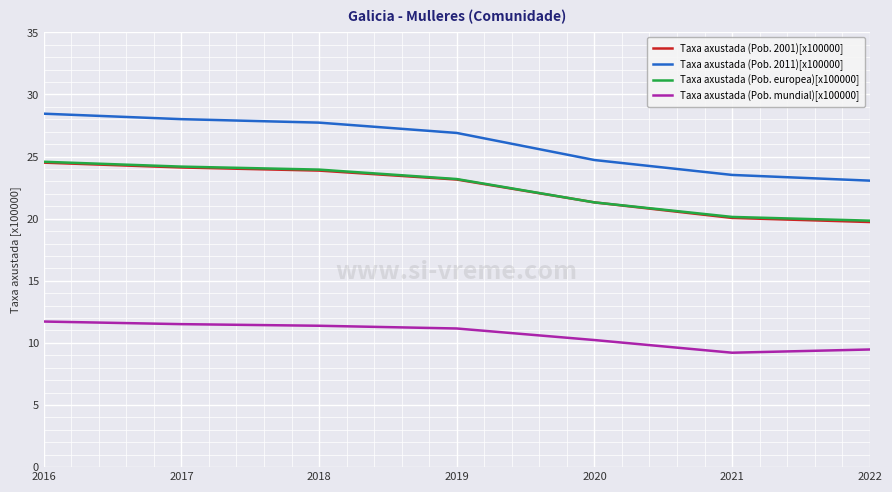

How many lines are shown in the chart?

4